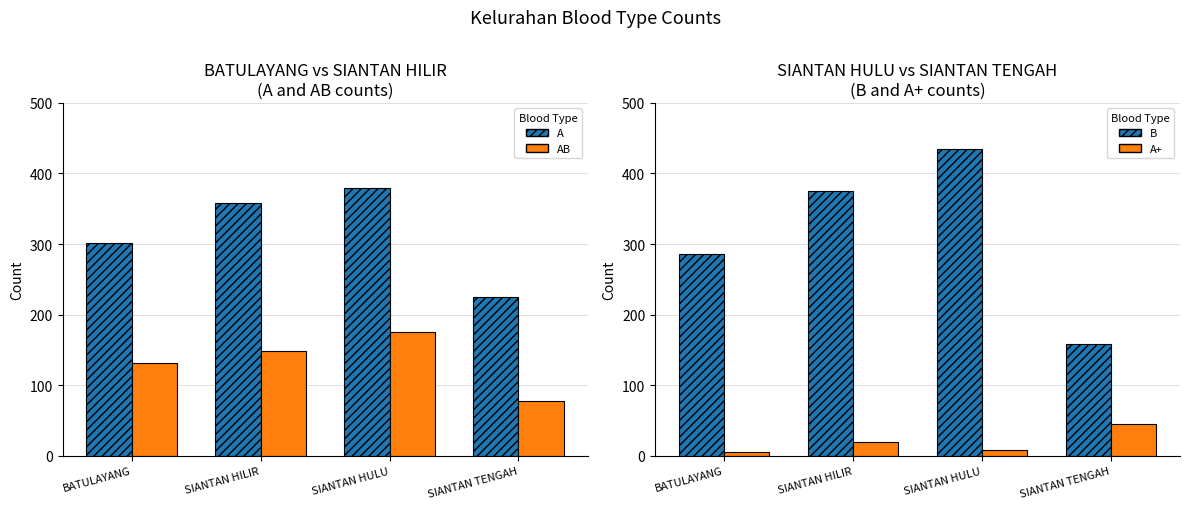

Is it true that A equals 301 at BATULAYANG?

True